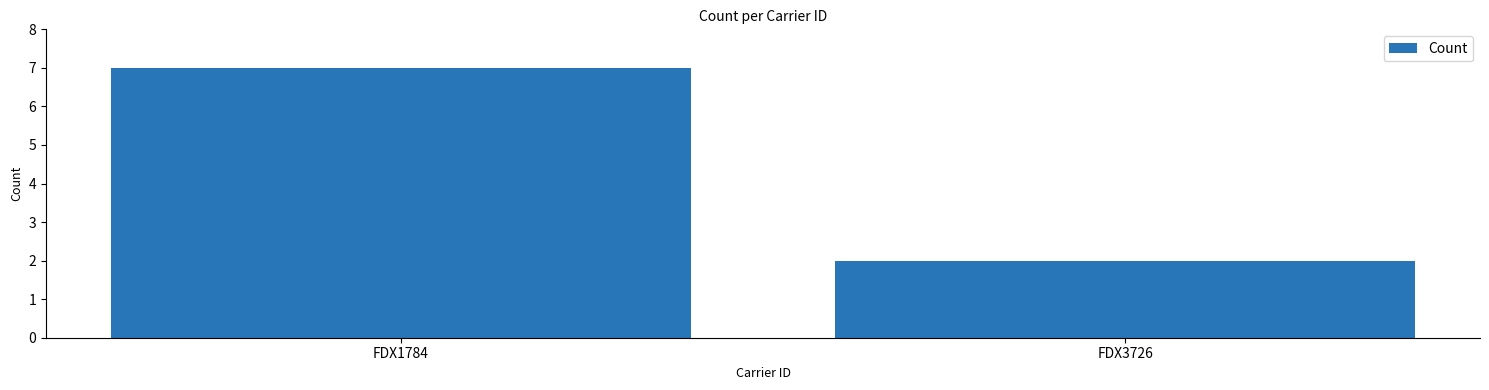

What is the change in value from FDX1784 to FDX3726?

-5